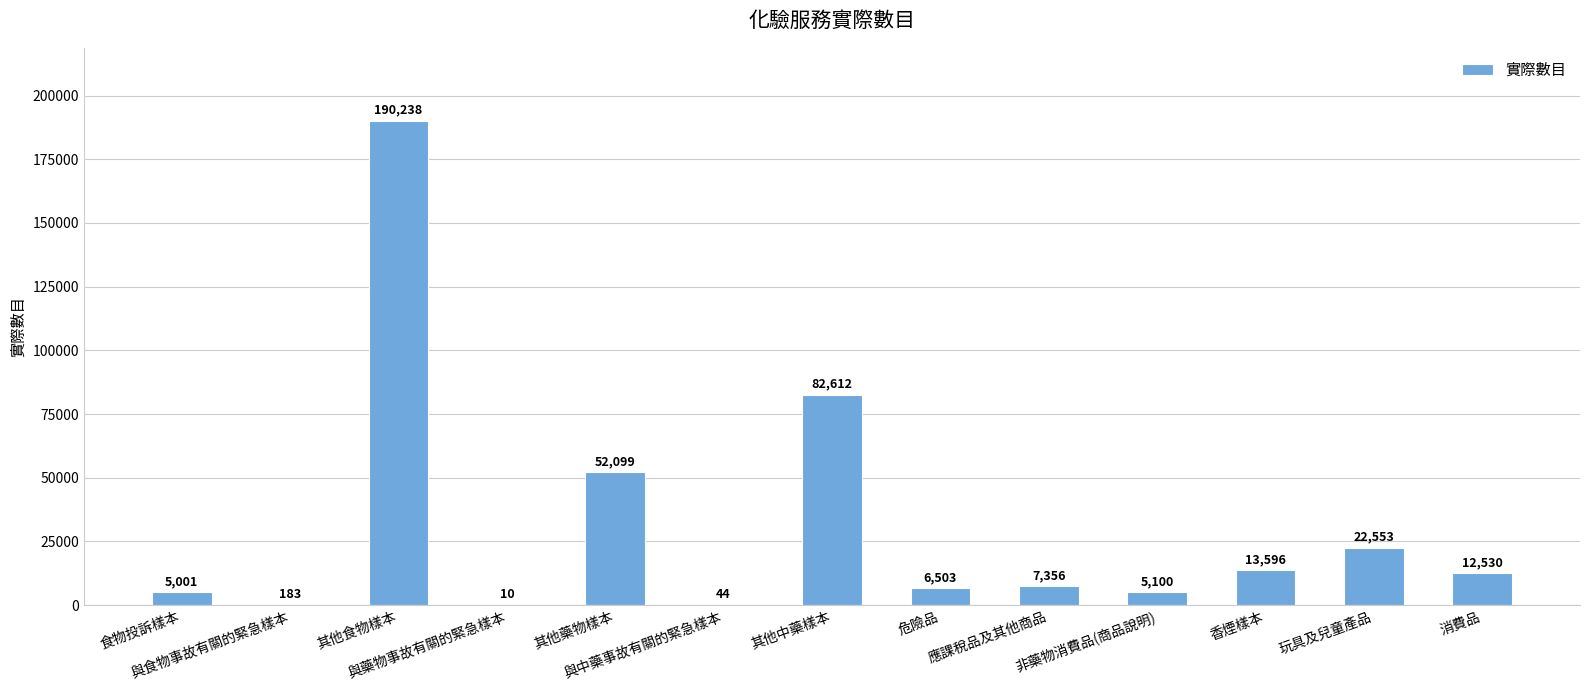

What is the change in value from 與食物事故有關的緊急樣本 to 其他中藥樣本?

+82429